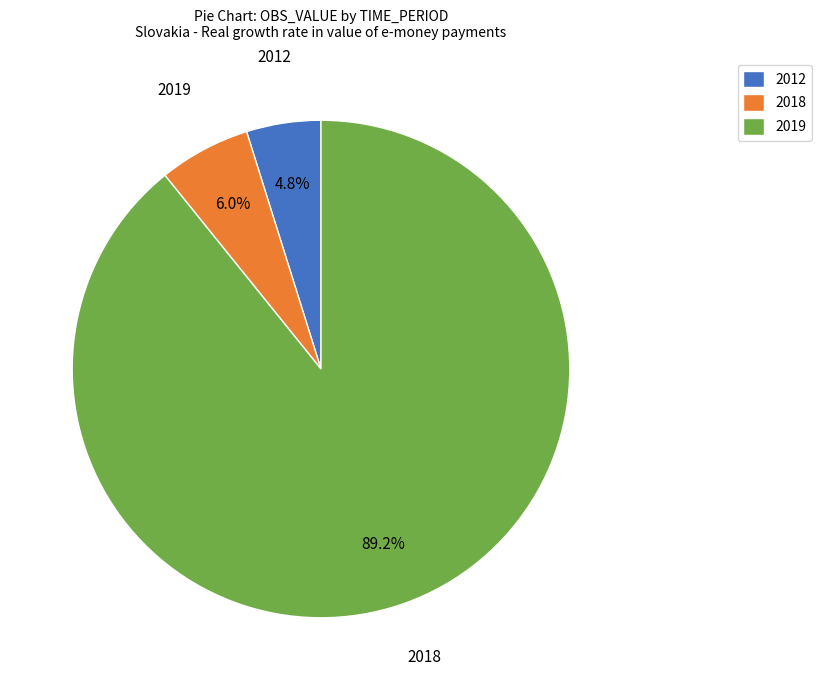

Between 2012 and 2019, which is larger?

2019